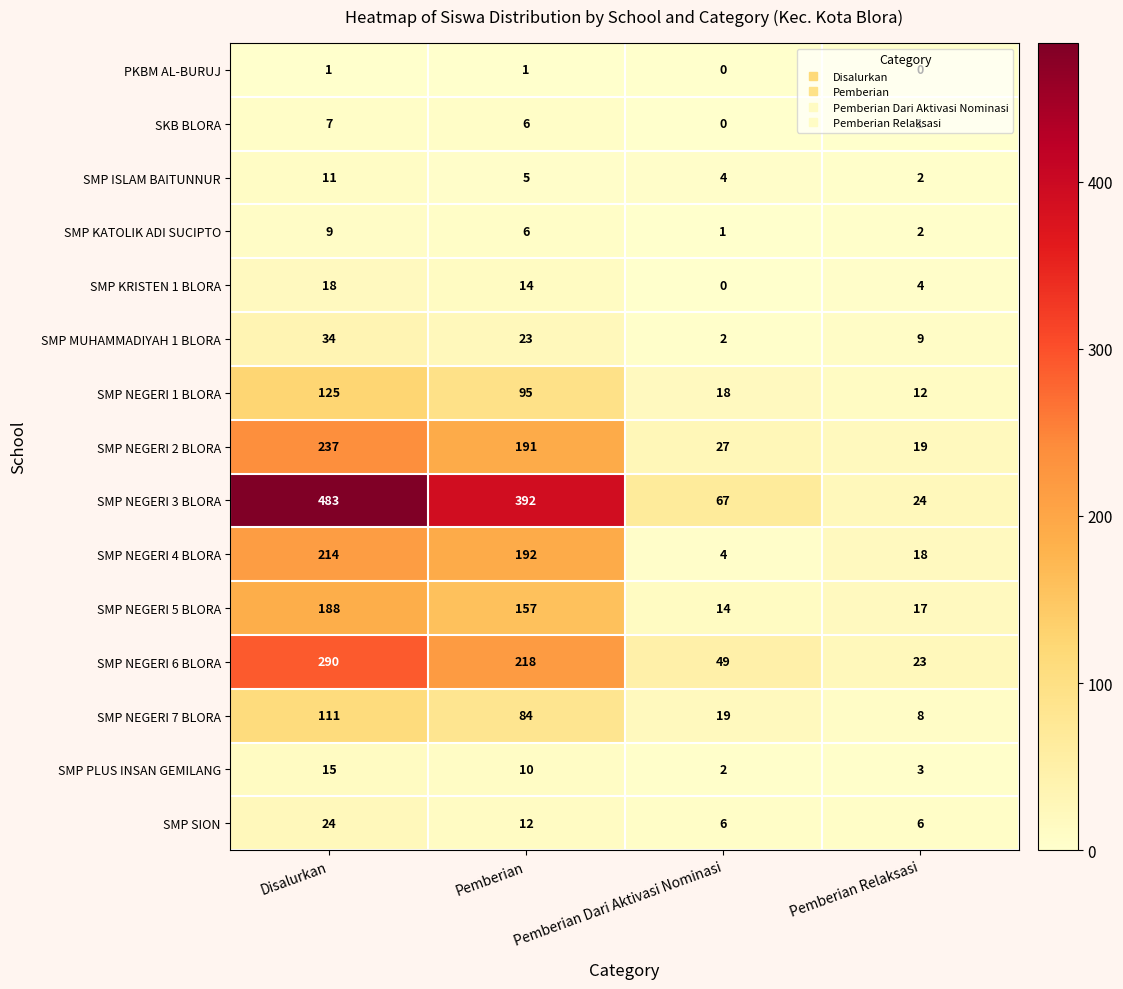

How many categories are shown in the chart?

4